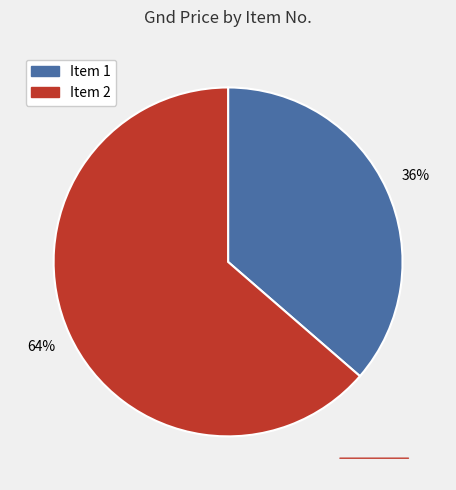

To the nearest percent, what is the average slice percentage?

50%